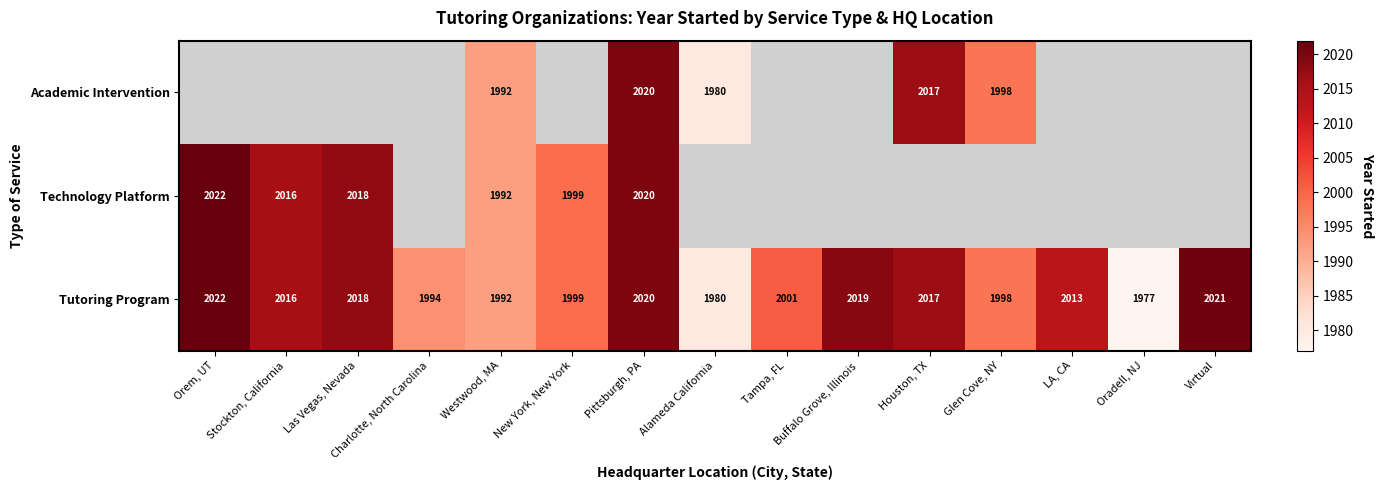

What is the smallest value displayed?

1977.0